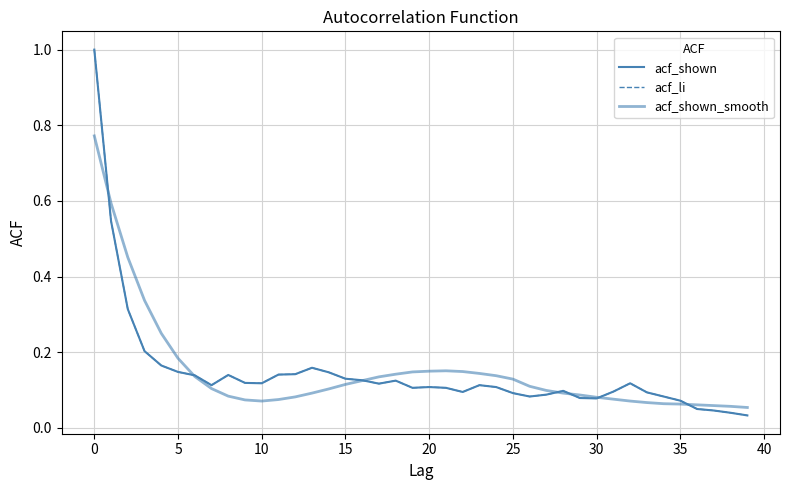

What is the average value of the acf_shown_smooth series?

0.1